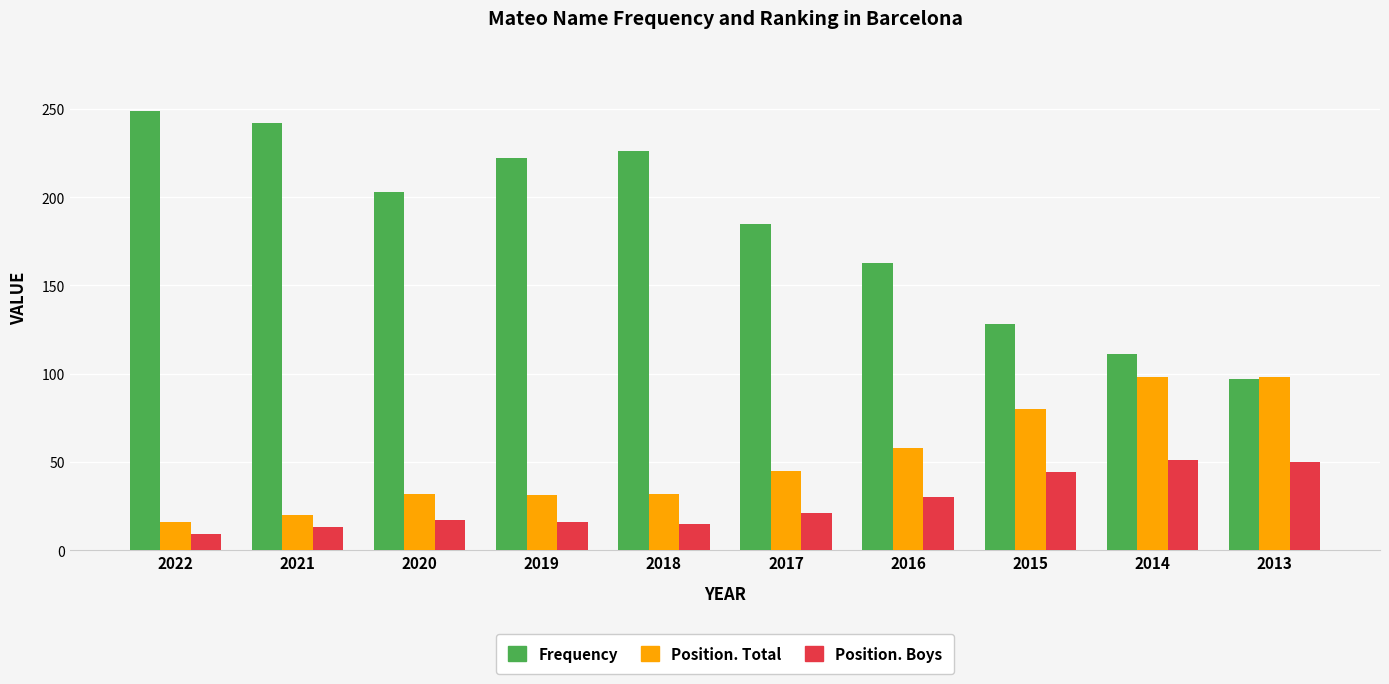

The Frequency series shows 97 at 2013. True or false?

True